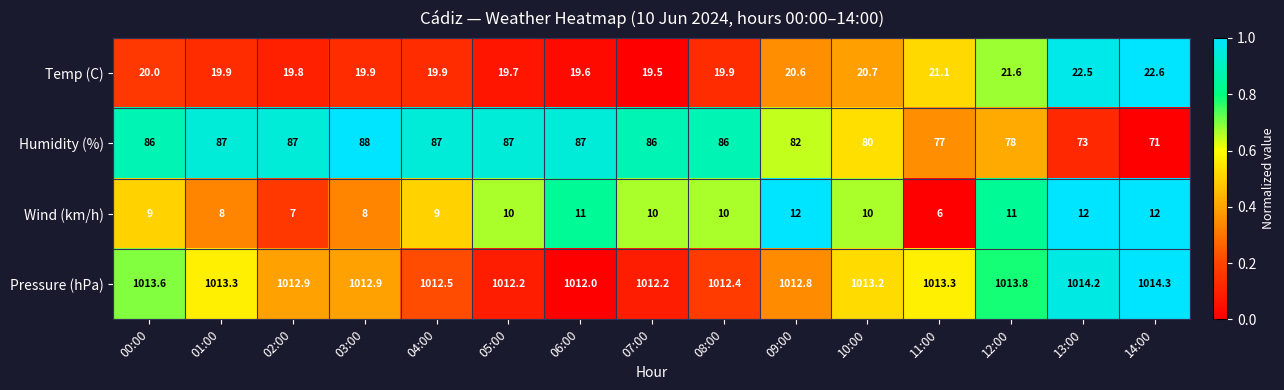

What is the sum of all Pressure (hPa) values?

15195.6